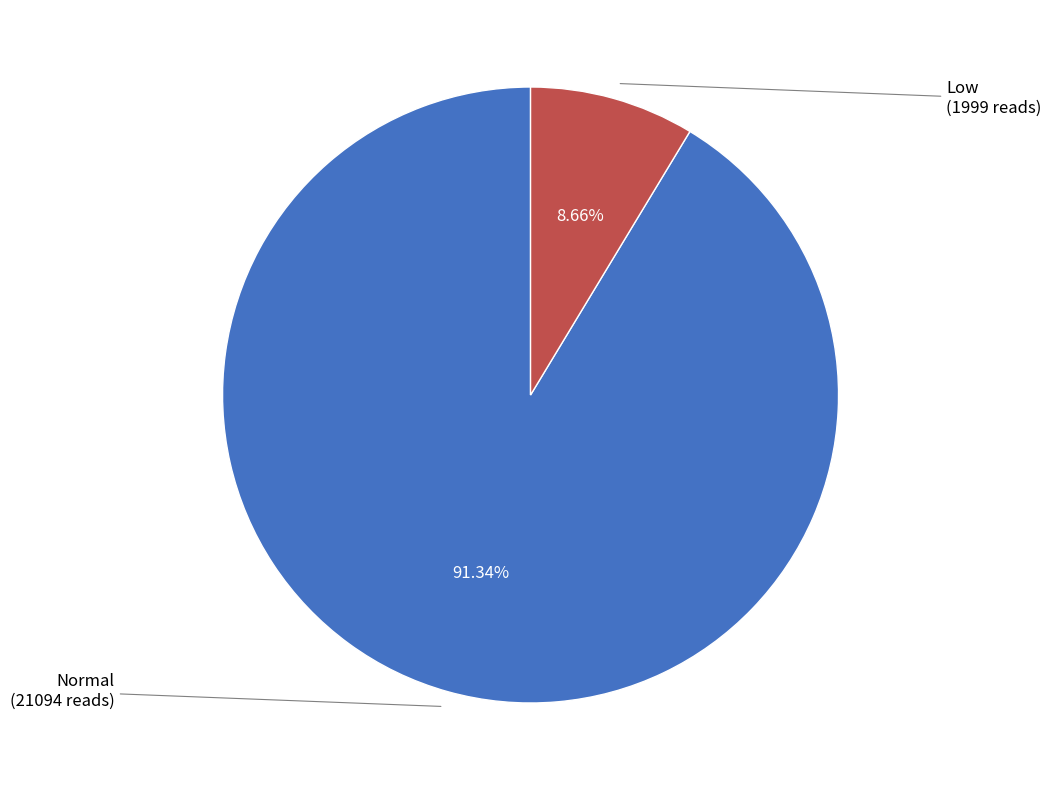

Rank the categories by value from highest to lowest.

Normal, Low